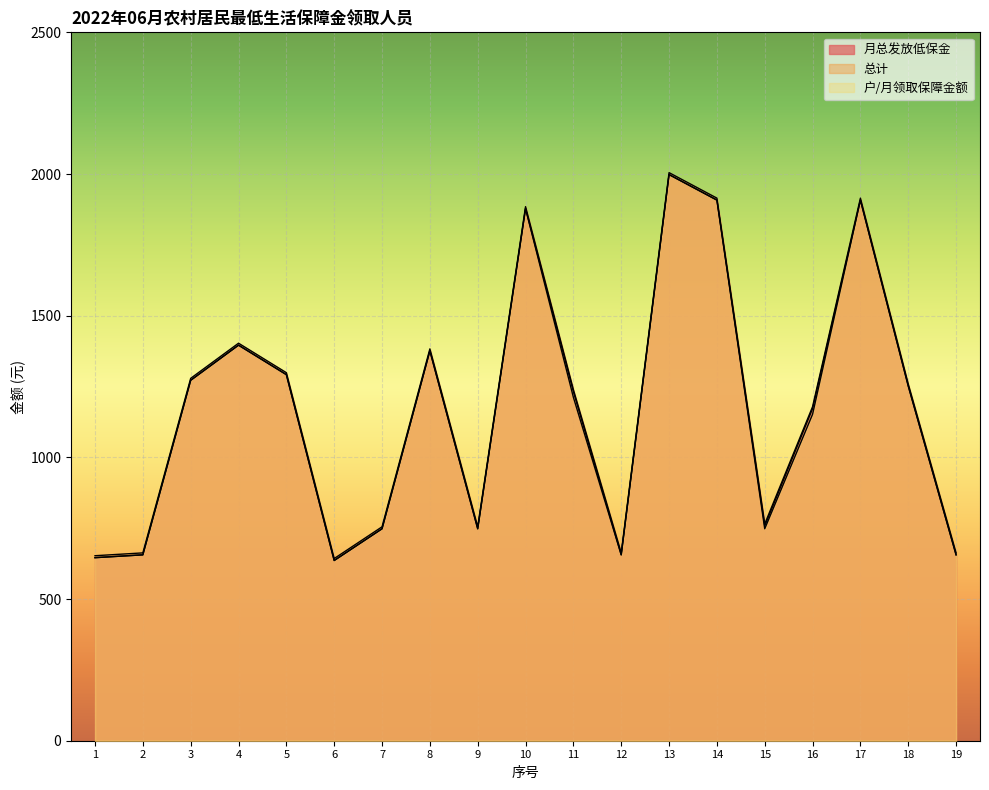

At which label does 户/月领取保障金额 reach its minimum?

6